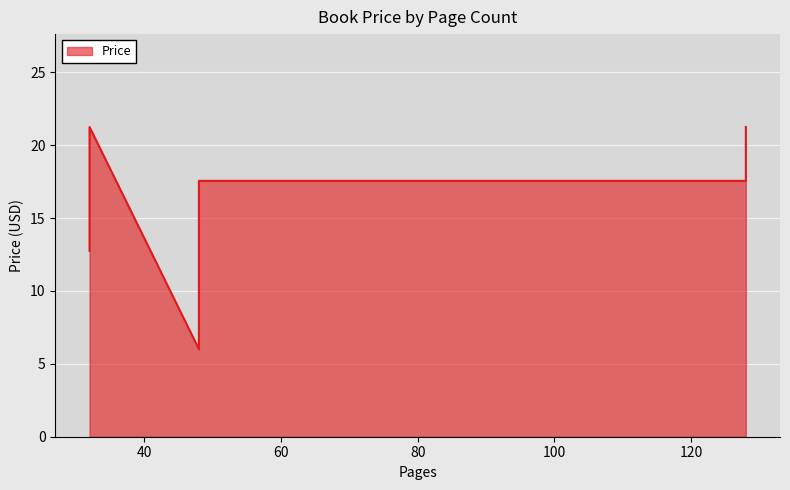

How many values are below 17?

2